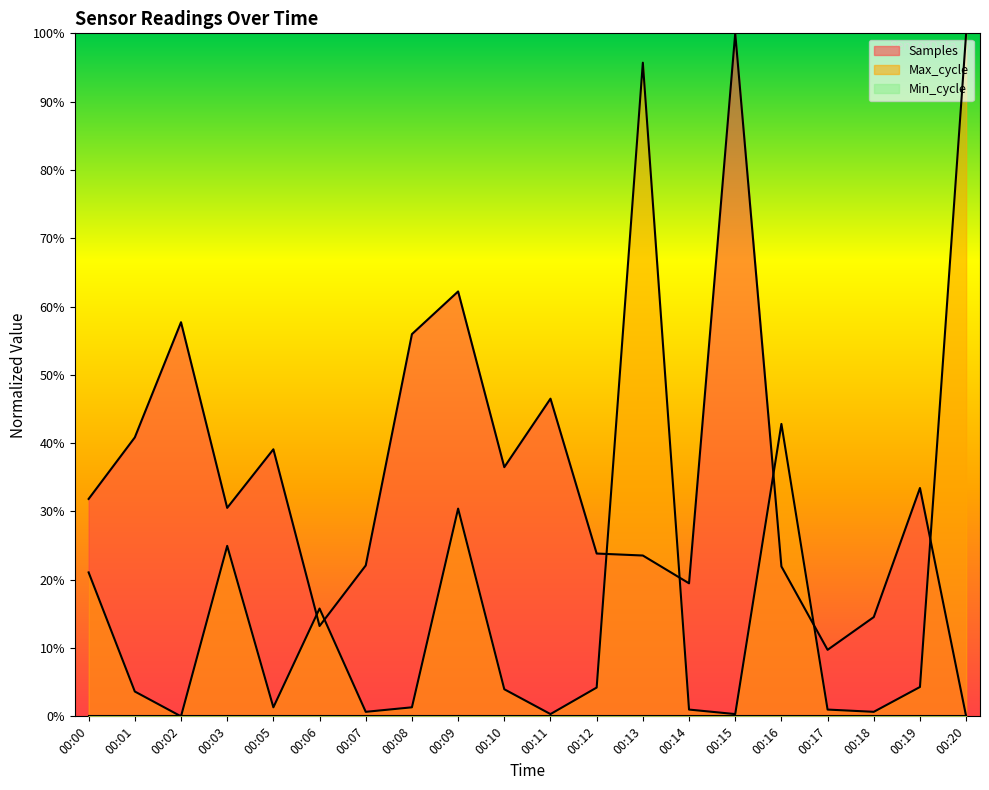

What is the total value across all series at 00:16?

0.6